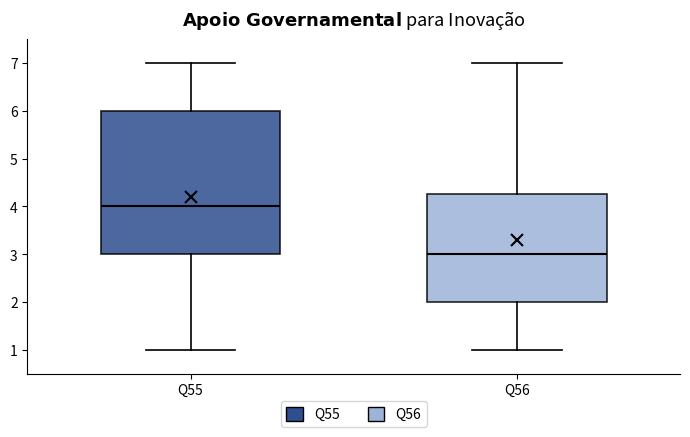

Which box's median line is the highest?

Q55